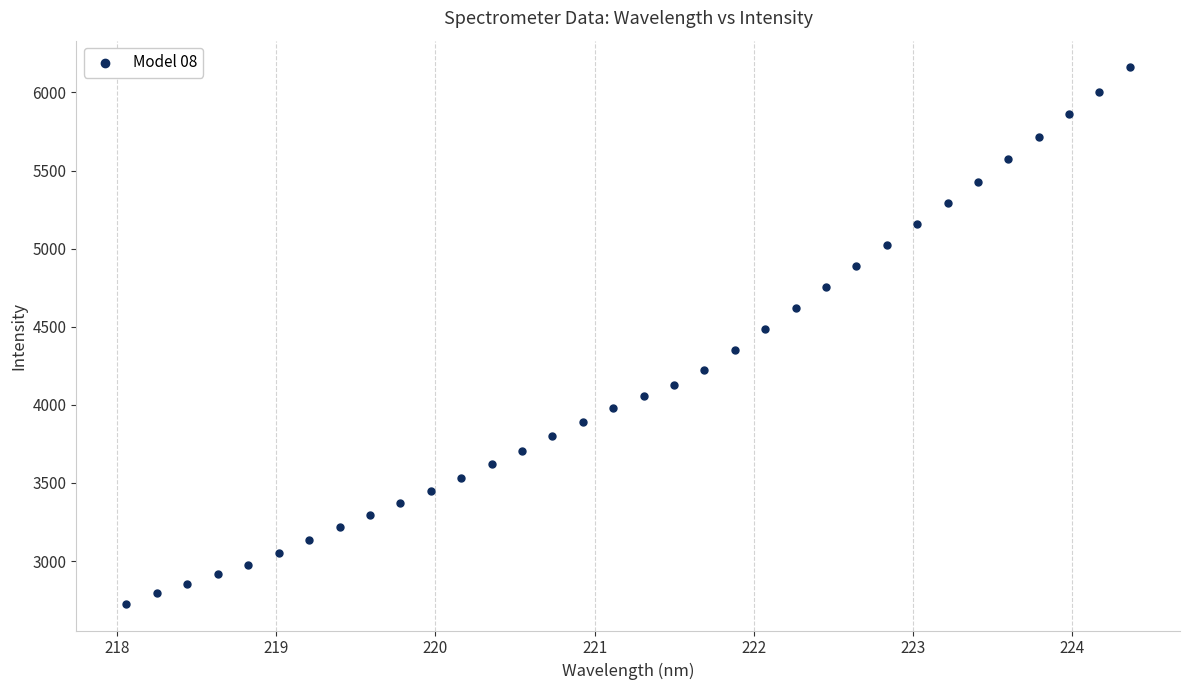

What Y value in the scatter plot is closest to 4443?

4486.3